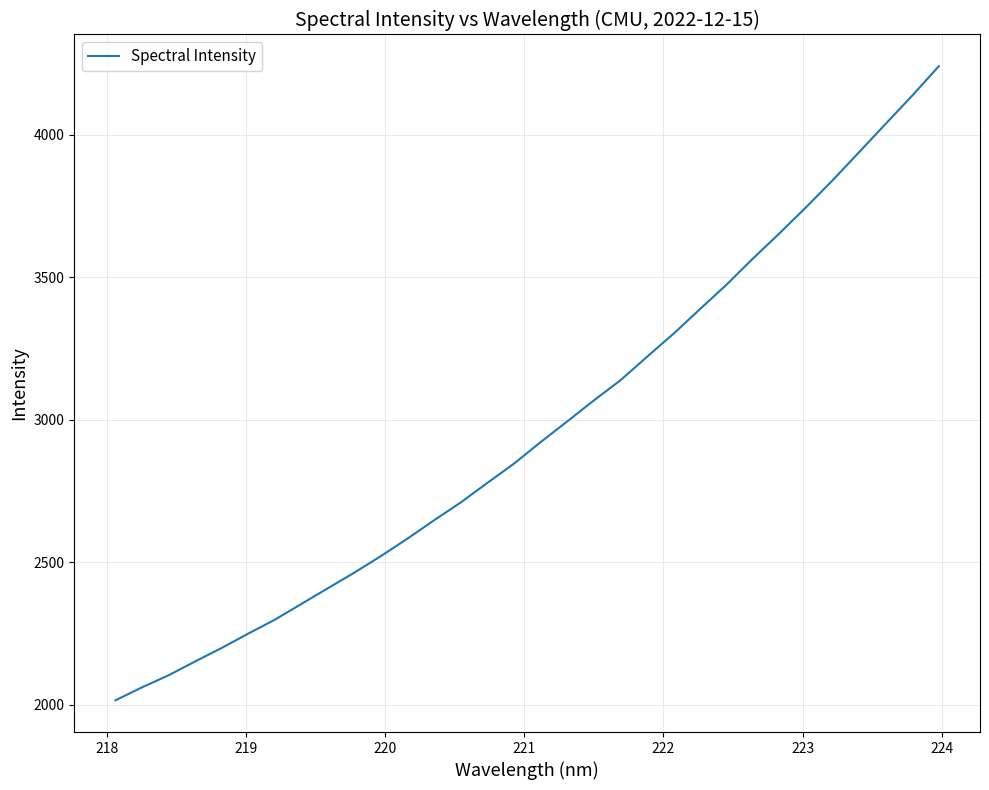

How many values are below 2921?

16